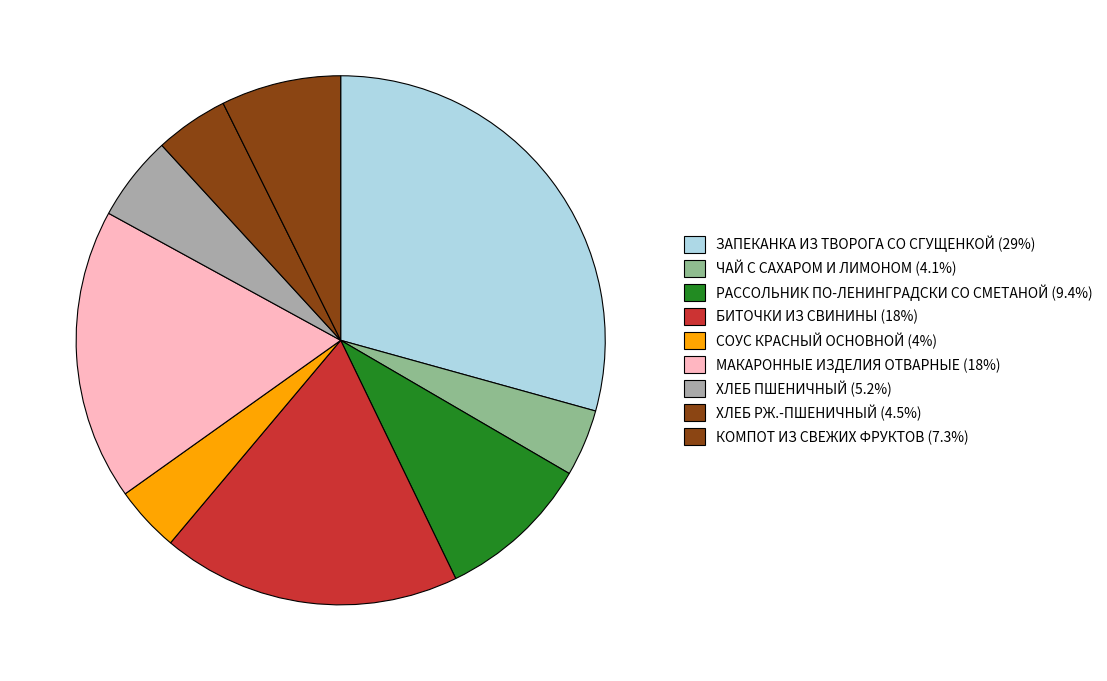

What percentage is the СОУС КРАСНЫЙ ОСНОВНОЙ slice, to the nearest percent?

4%